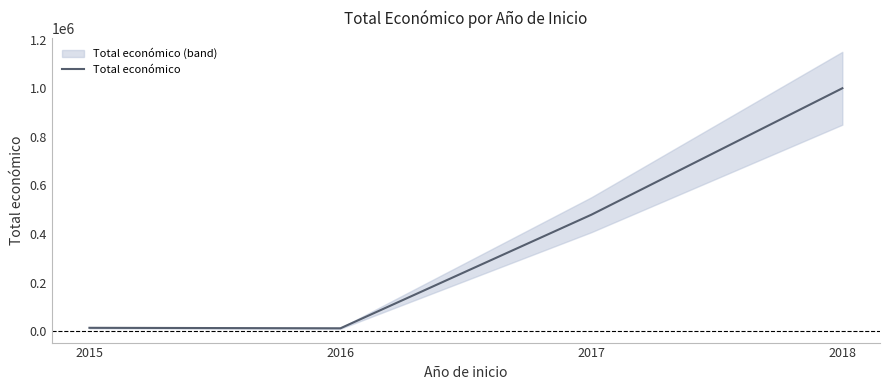

Approximately how many times larger is the value at 2017 compared to 2018?

0.5